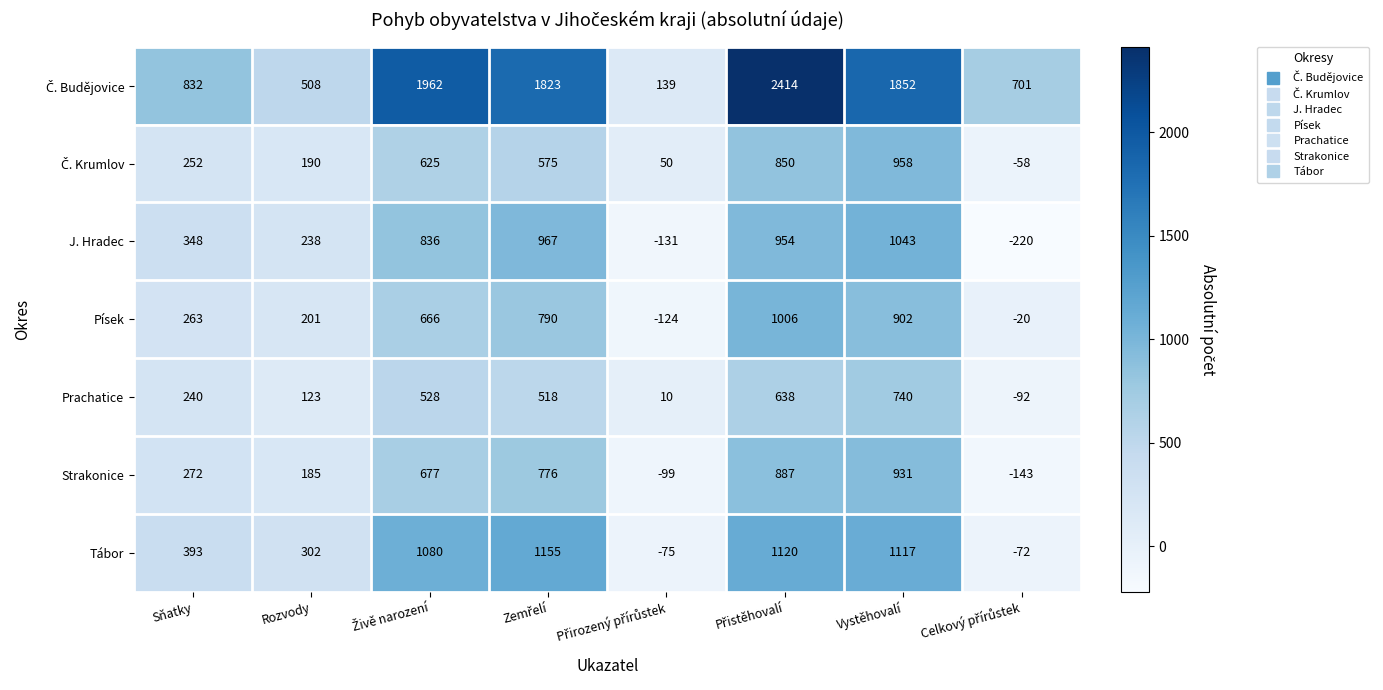

The value of J. Hradec at Sňatky is 577. True or false?

False